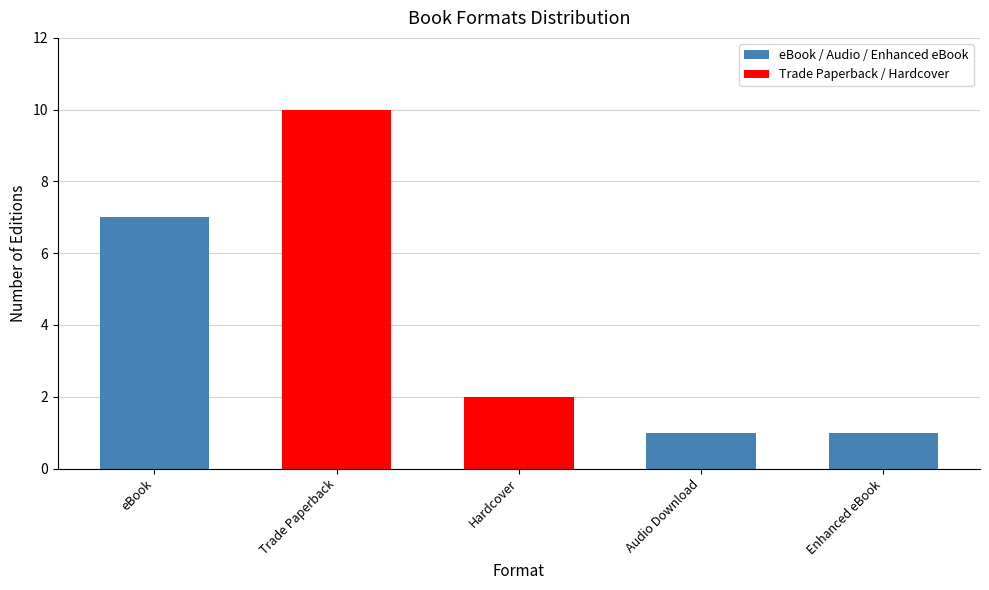

What is the difference between the maximum and minimum values?

9